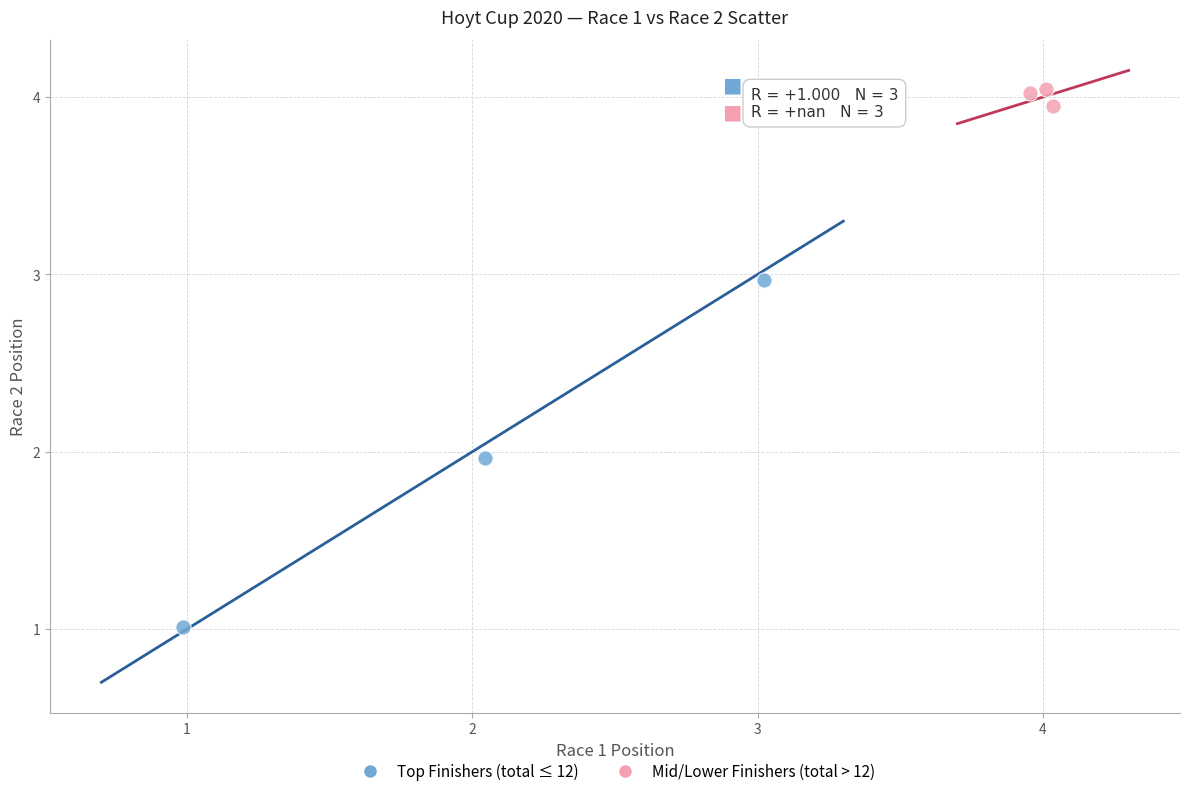

Which series has the widest spread of Y values?

Top Finishers (total ≤ 12)